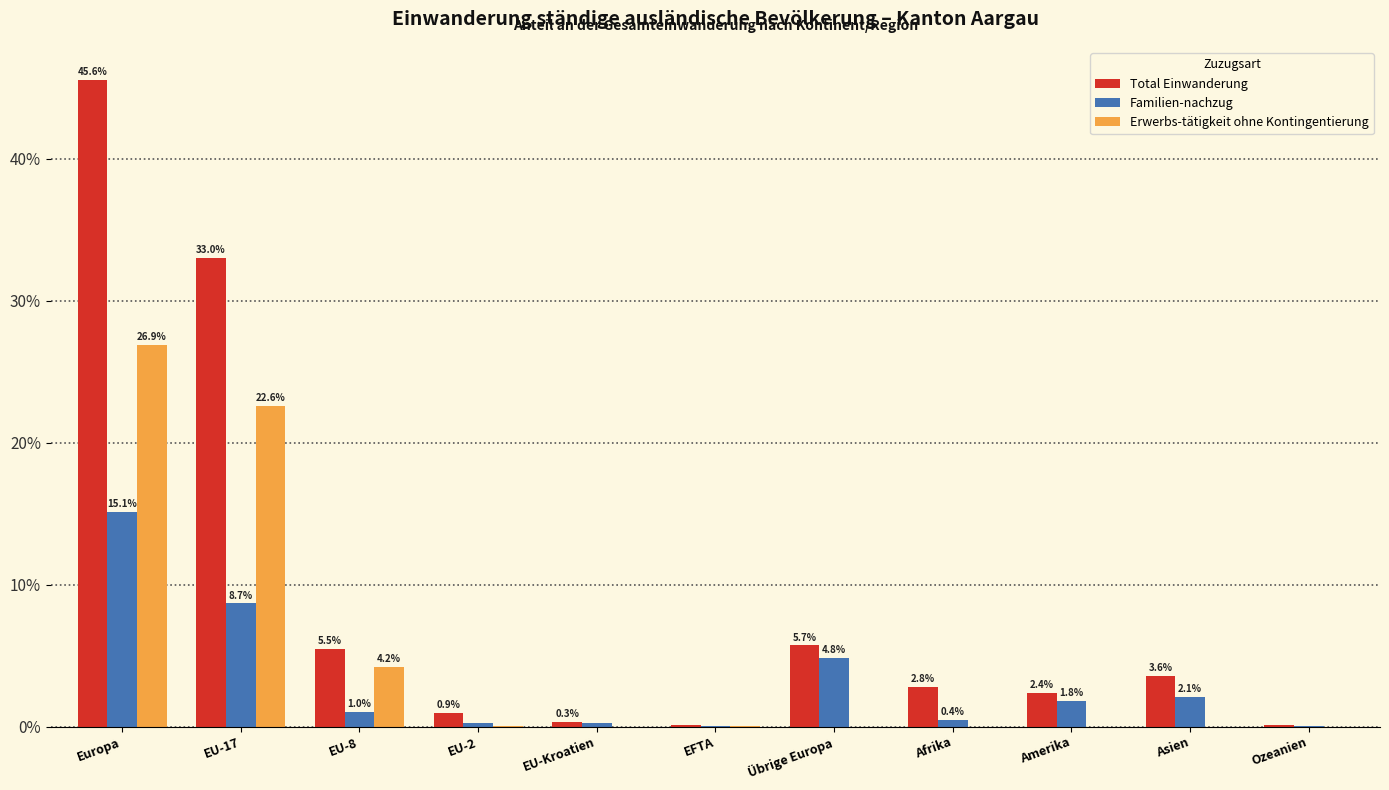

What is the sum of the Familien-nachzug values at Europa and EU-2?

15.4